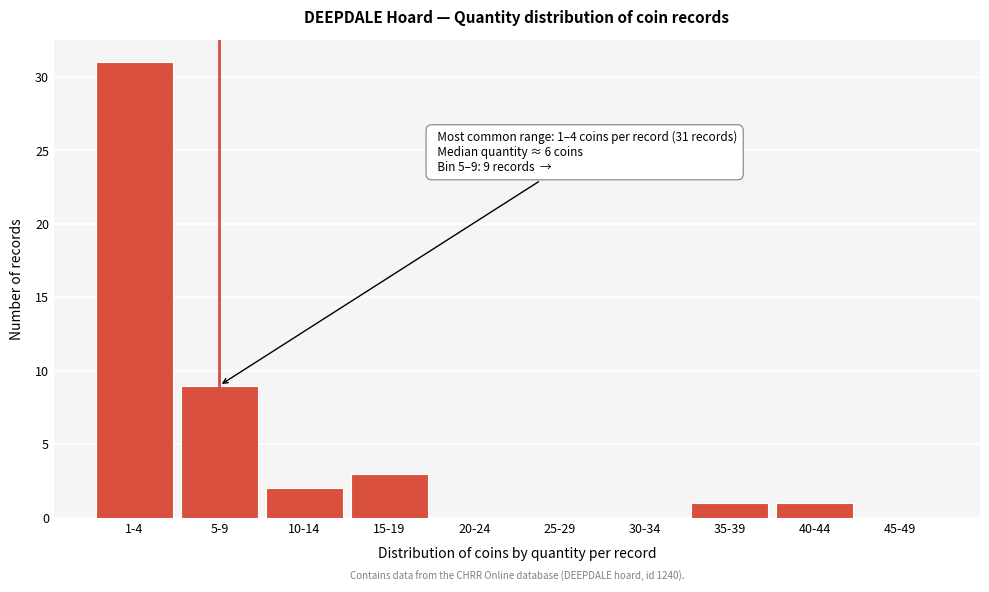

Reading left to right, what are all the values shown in this chart?

1-4=31	5-9=9	10-14=2	15-19=3	20-24=0	25-29=0	30-34=0	35-39=1	40-44=1	45-49=0